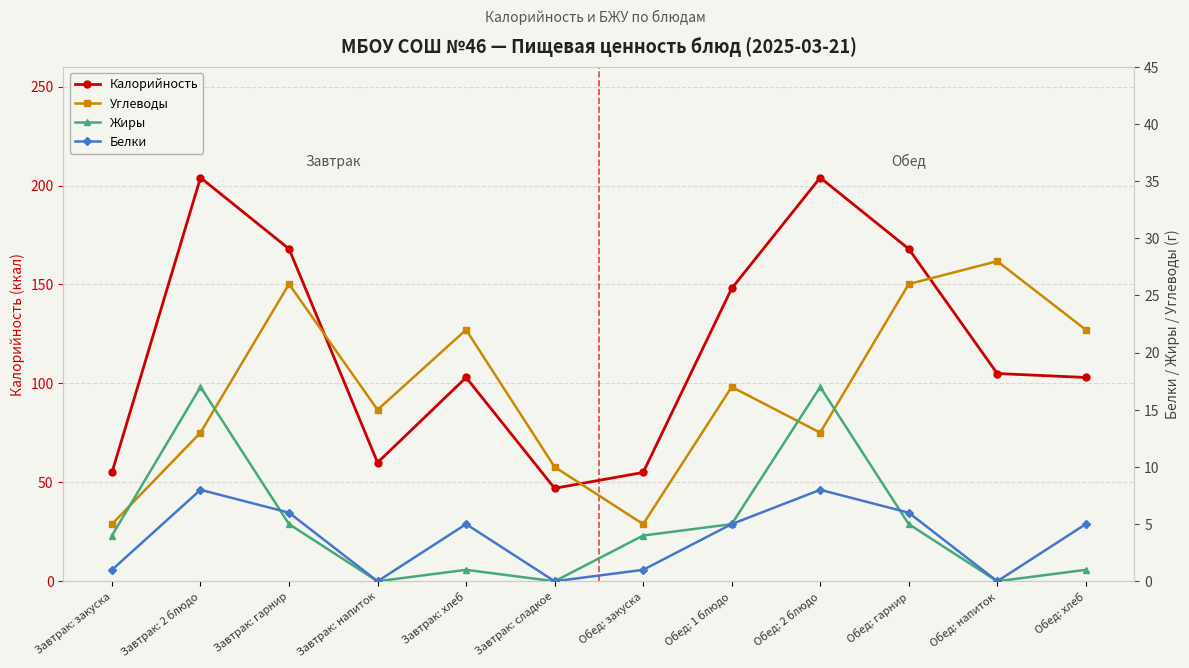

What is the value of the Белки point at the 1st from the left?

1